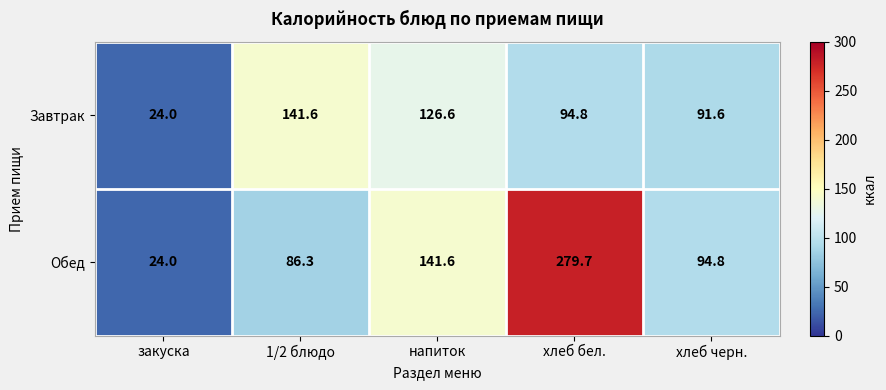

At which category is the sum across all series the highest?

хлеб бел.